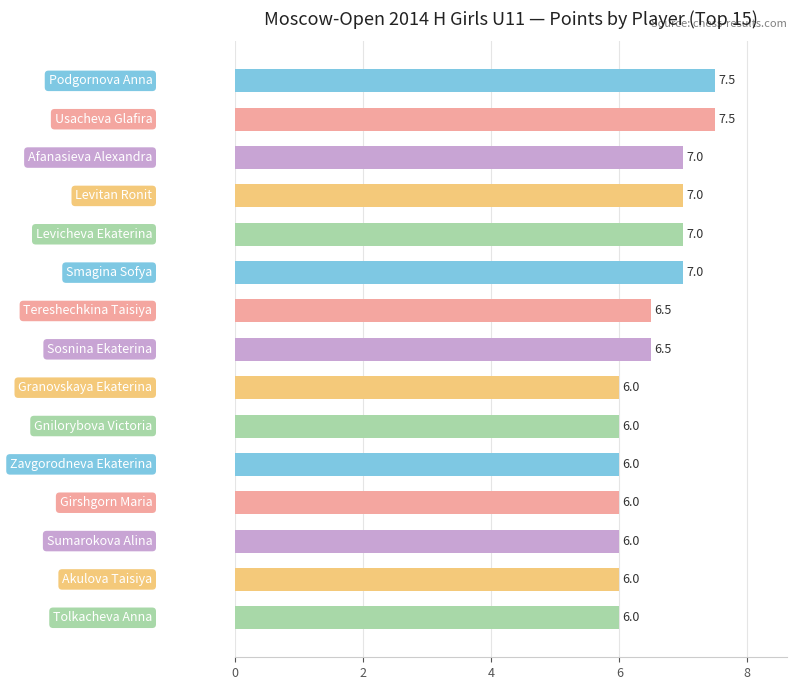

How many values are between 6 and 7?

13